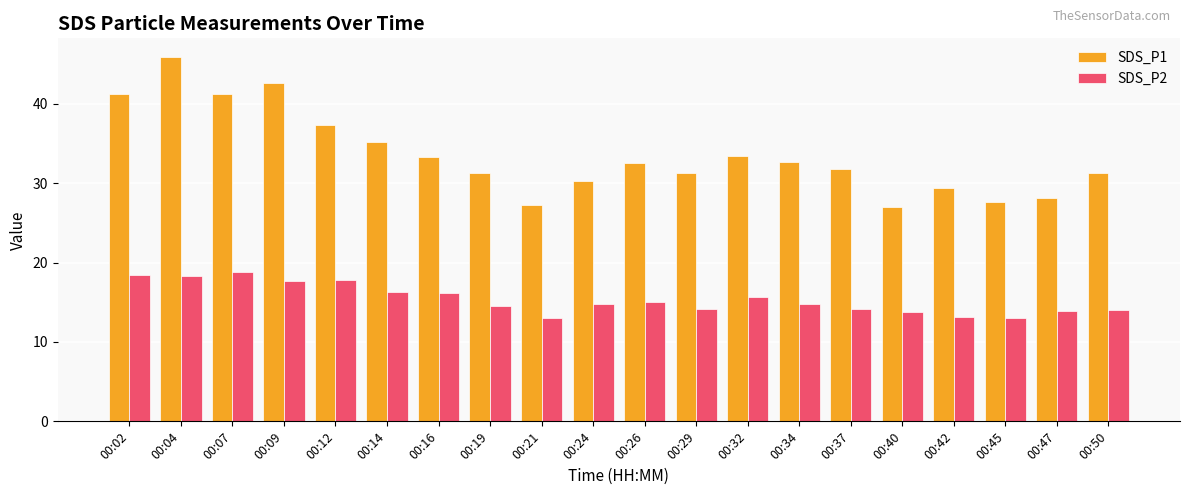

What is the value of the SDS_P1 bar at the 2nd from the left?

46.0